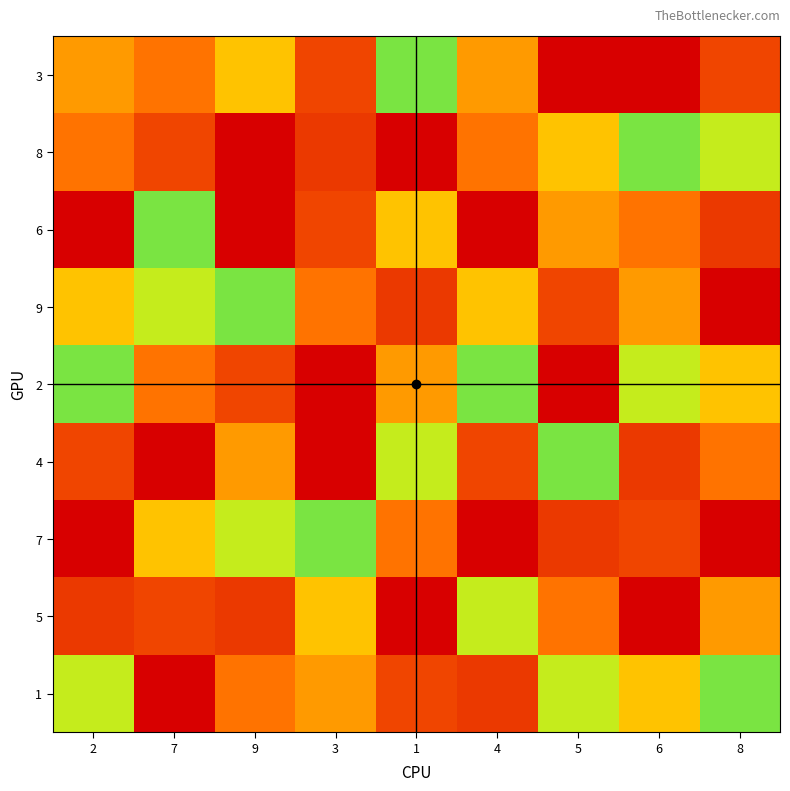

Reading left to right, transcribe all the data shown in this chart.

3: 2=7	7=3	9=4	3=8	1=5	4=7	5=1	6=9	8=8
8: 2=3	7=8	9=9	3=2	1=1	4=3	5=4	6=5	8=6
6: 2=9	7=5	9=1	3=8	1=4	4=9	5=7	6=3	8=2
9: 2=4	7=6	9=5	3=3	1=2	4=4	5=8	6=7	8=1
2: 2=5	7=3	9=8	3=1	1=7	4=5	5=9	6=6	8=4
4: 2=8	7=1	9=7	3=9	1=6	4=8	5=5	6=2	8=3
7: 2=1	7=4	9=6	3=5	1=3	4=1	5=2	6=8	8=9
5: 2=2	7=8	9=2	3=4	1=9	4=6	5=3	6=1	8=7
1: 2=6	7=9	9=3	3=7	1=8	4=2	5=6	6=4	8=5